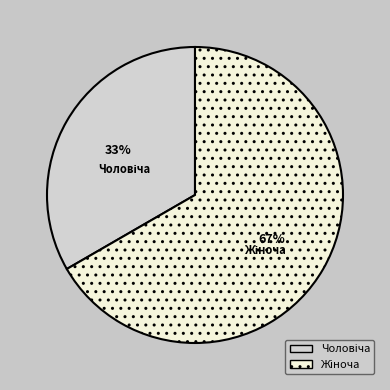

To the nearest percent, what is the average slice percentage?

50%